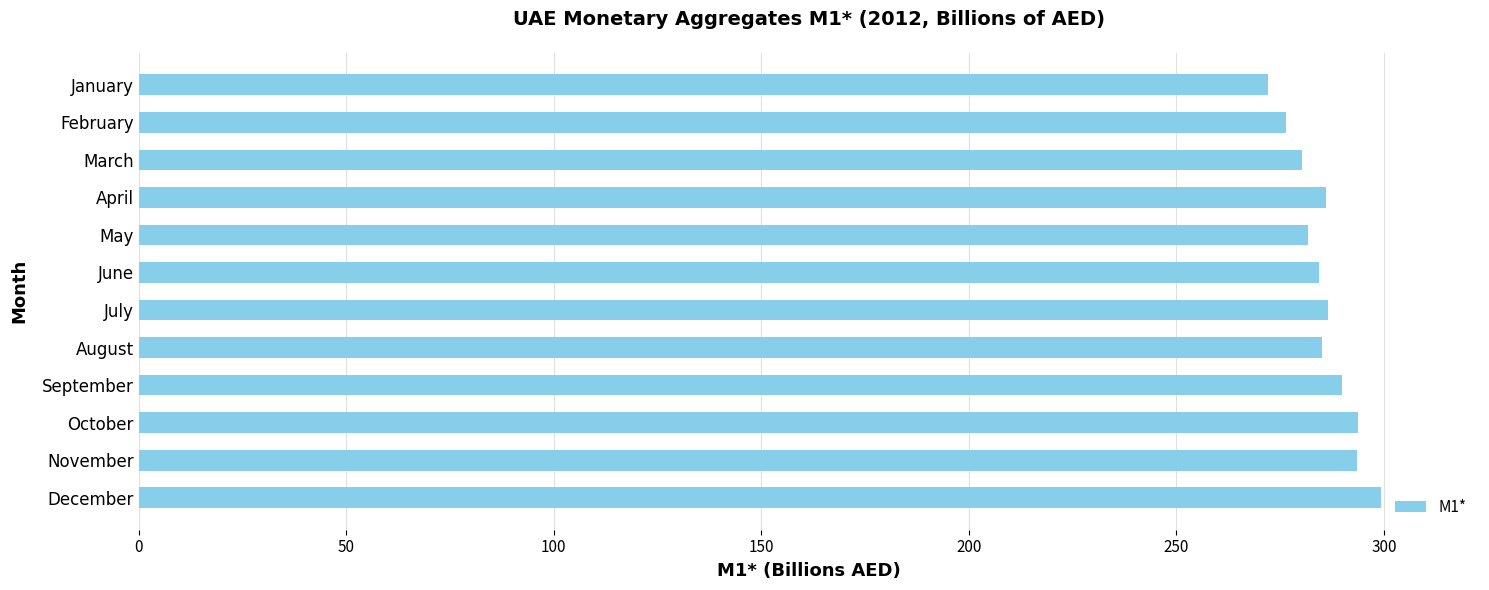

What is the maximum value shown in the chart?

299.2